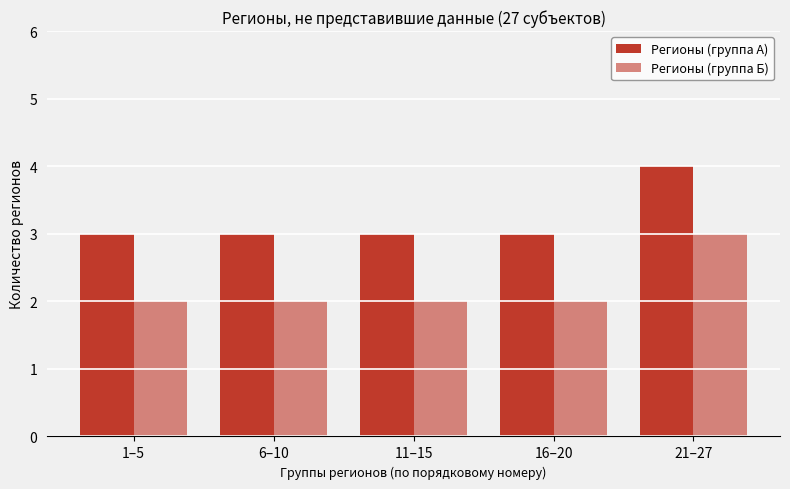

True or false: Регионы (группа Б) has a value of 2 at 6–10.

True